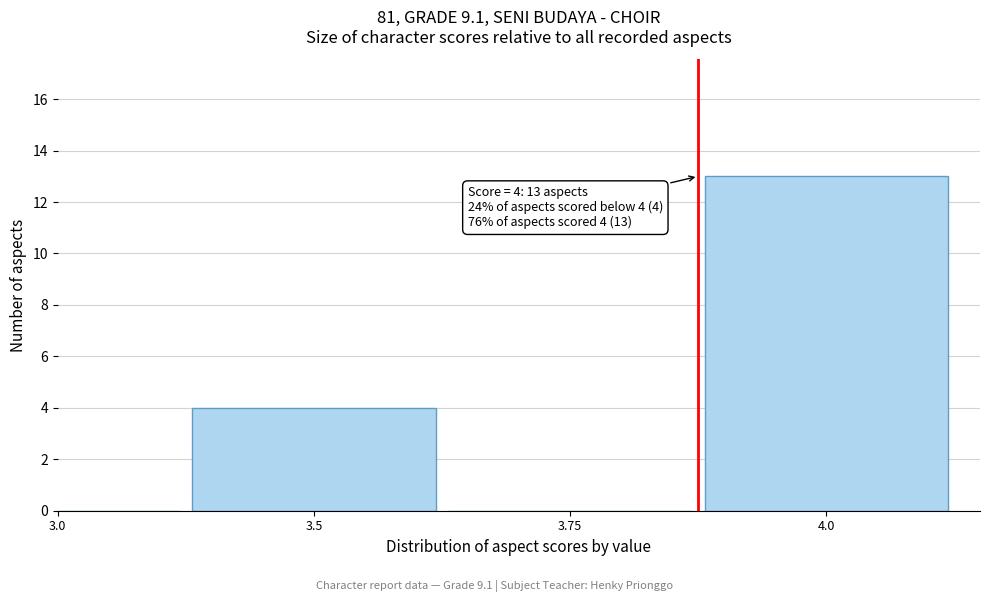

Reading left to right, what are all the values shown in this chart?

3.0=0	3.5=4	3.75=0	4.0=13